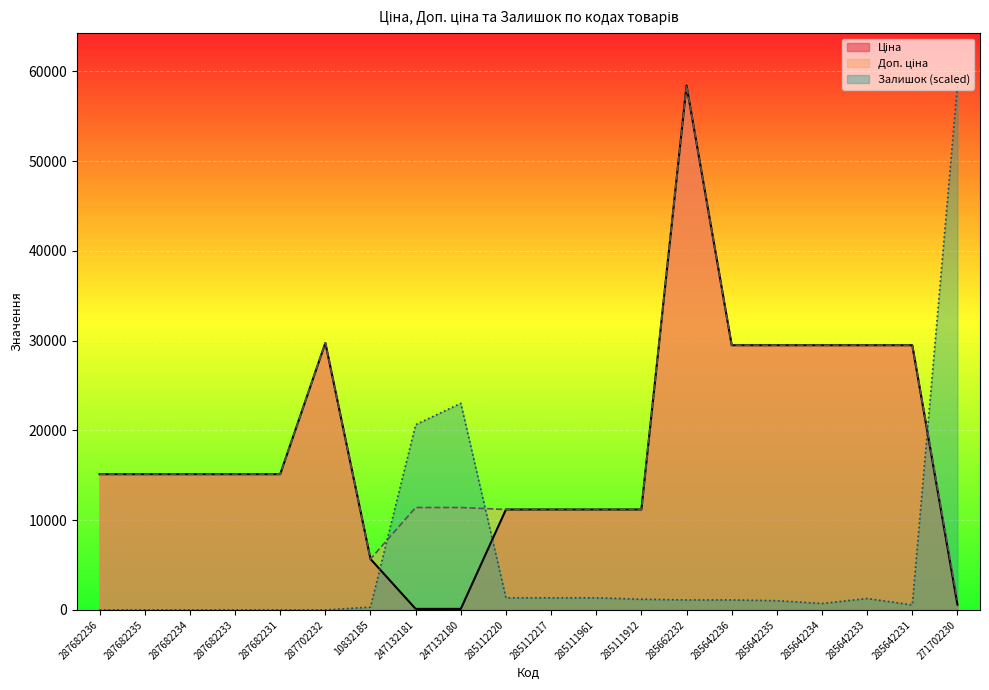

True or false: Залишок and Доп. ціна cross at least once.

True